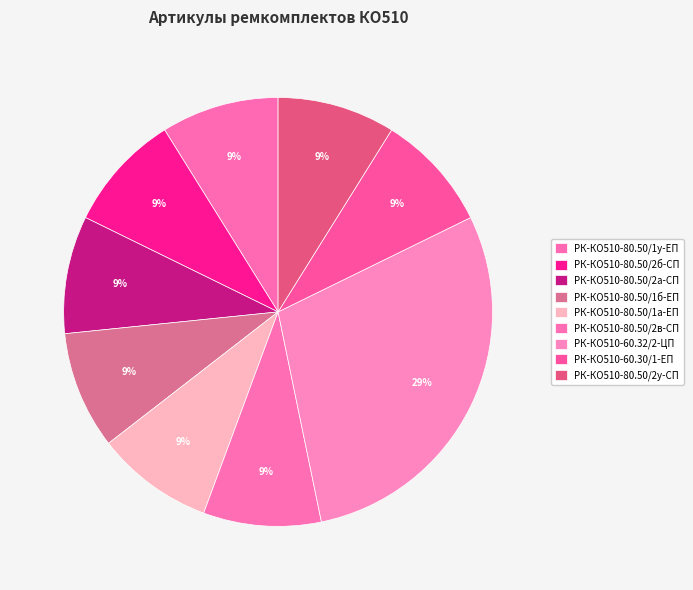

True or false: РК-КО510-60.32/2-ЦП accounts for 17% of the total.

False